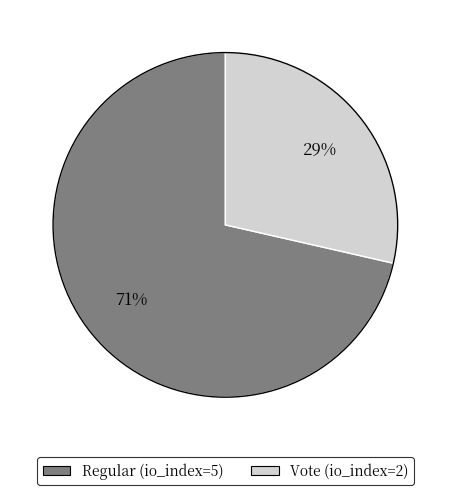

How many segments does this pie chart have?

2